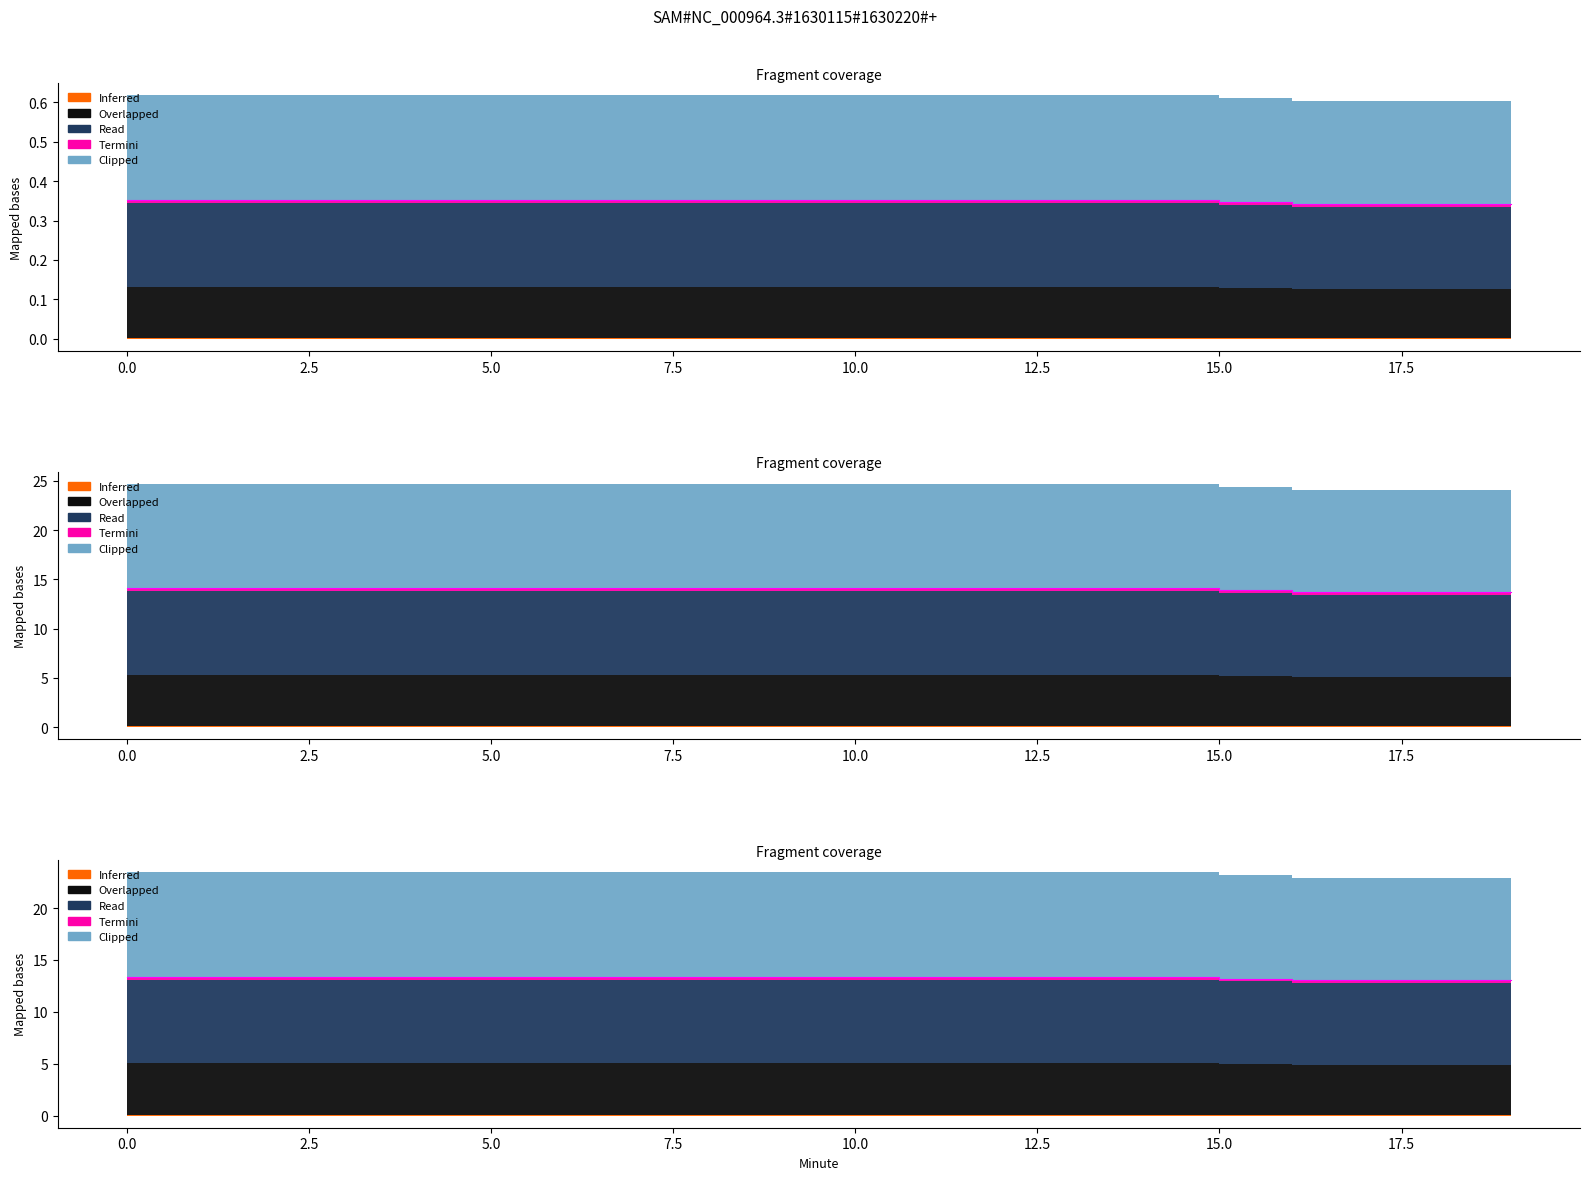

What is the sum of all Read values?

7.0